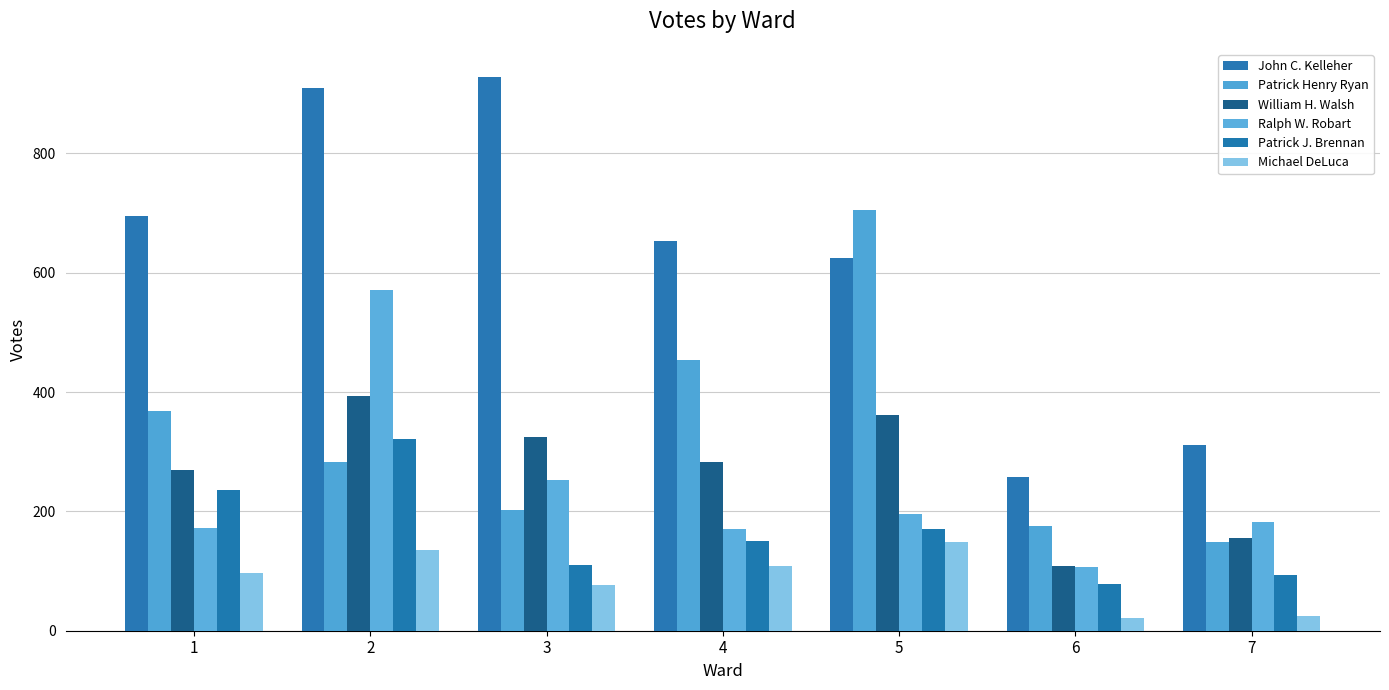

At 5, list the series in order from smallest to largest.

Michael DeLuca, Patrick J. Brennan, Ralph W. Robart, William H. Walsh, John C. Kelleher, Patrick Henry Ryan